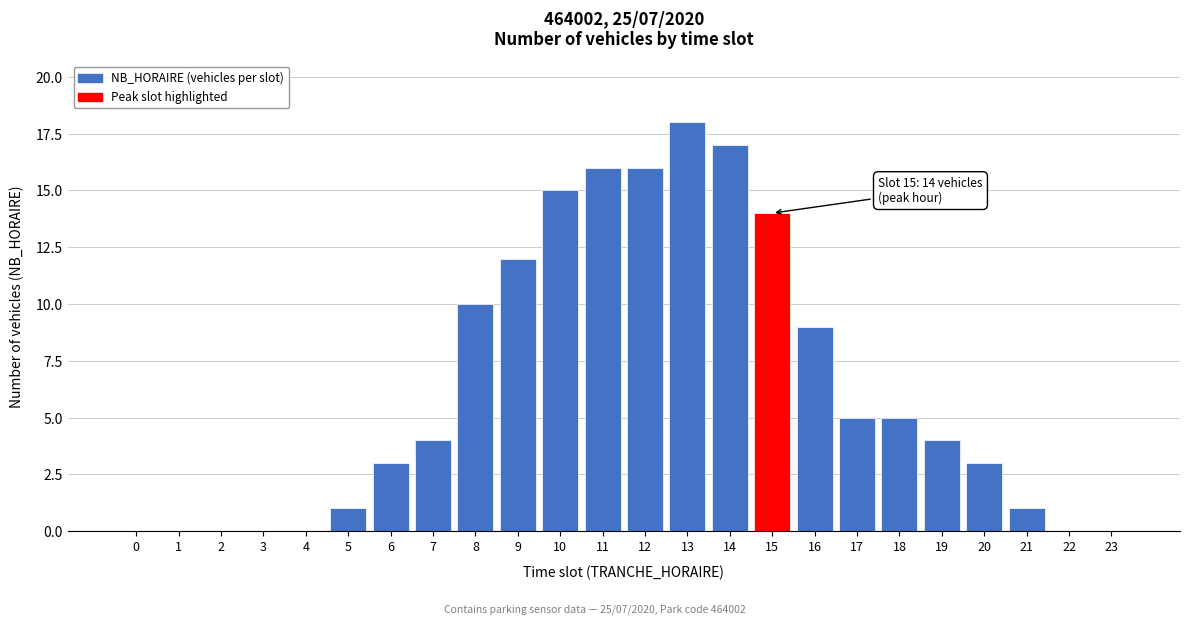

Reading left to right, transcribe all the data shown in this chart.

0=0	1=0	2=0	3=0	4=0	5=1	6=3	7=4	8=10	9=12	10=15	11=16	12=16	13=18	14=17	15=14	16=9	17=5	18=5	19=4	20=3	21=1	22=0	23=0